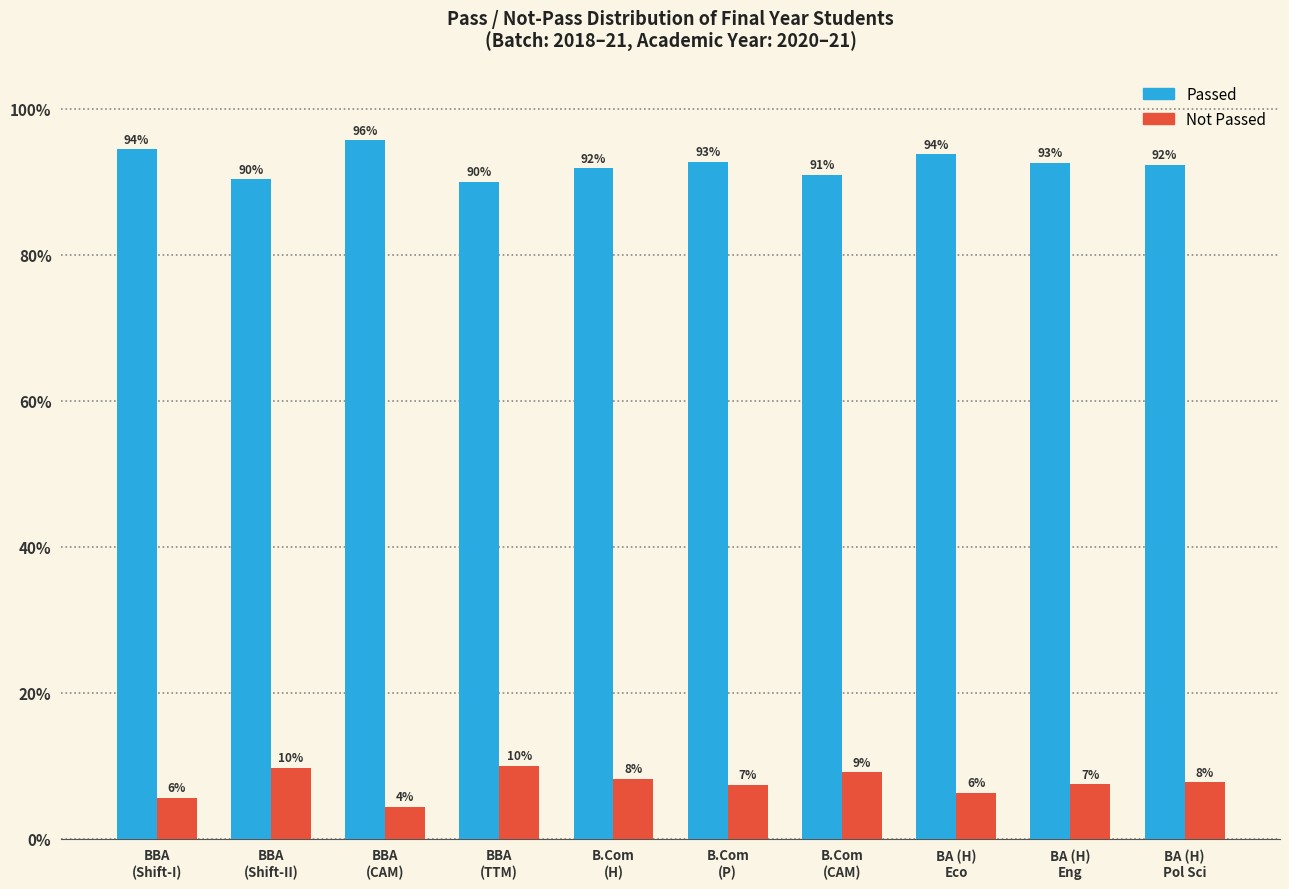

What is the lowest value of the Passed series?

90.0